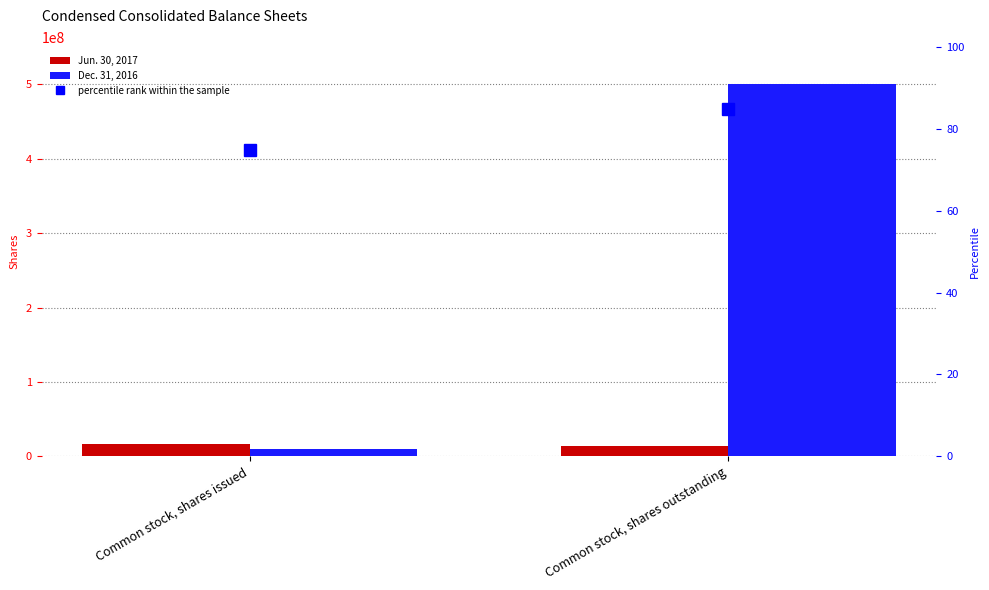

What value does the percentile rank within the sample series have at Common stock, shares outstanding?

85